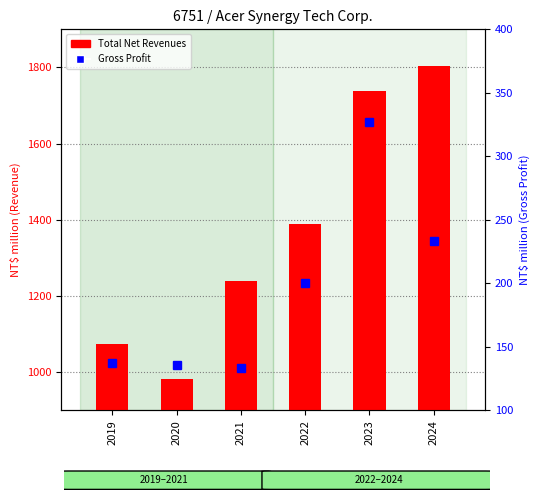

List the series in order of their overall mean, lowest first.

Gross Profit, Total Net Revenues